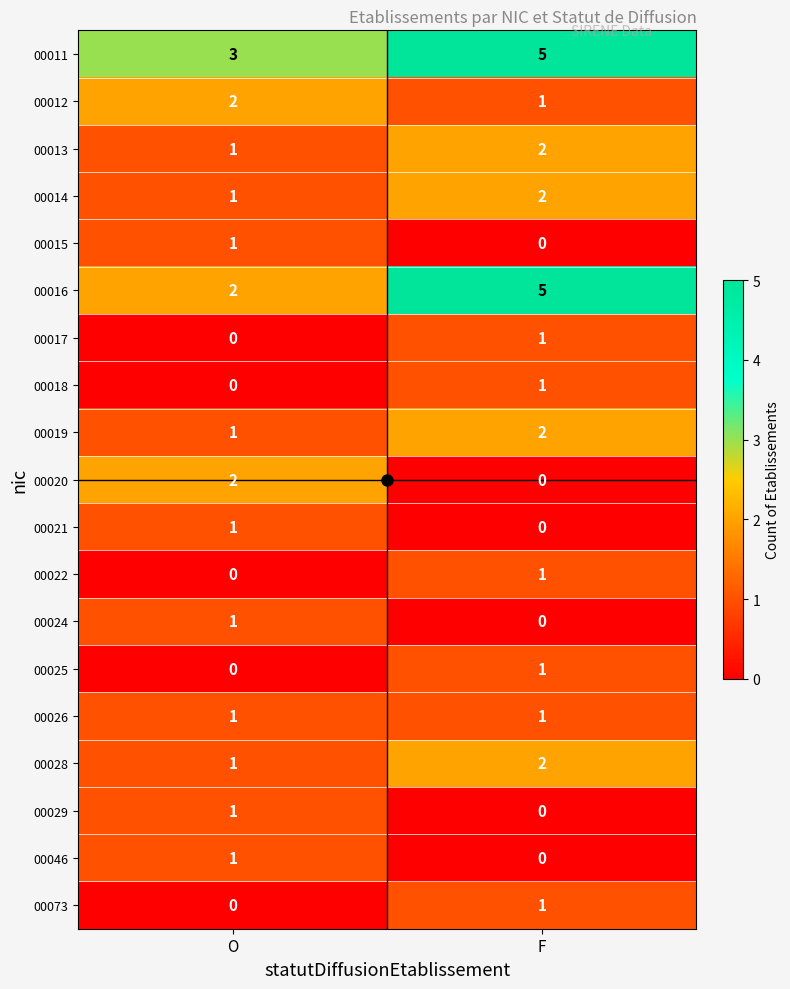

At which label is 00046 closest to 0?

F